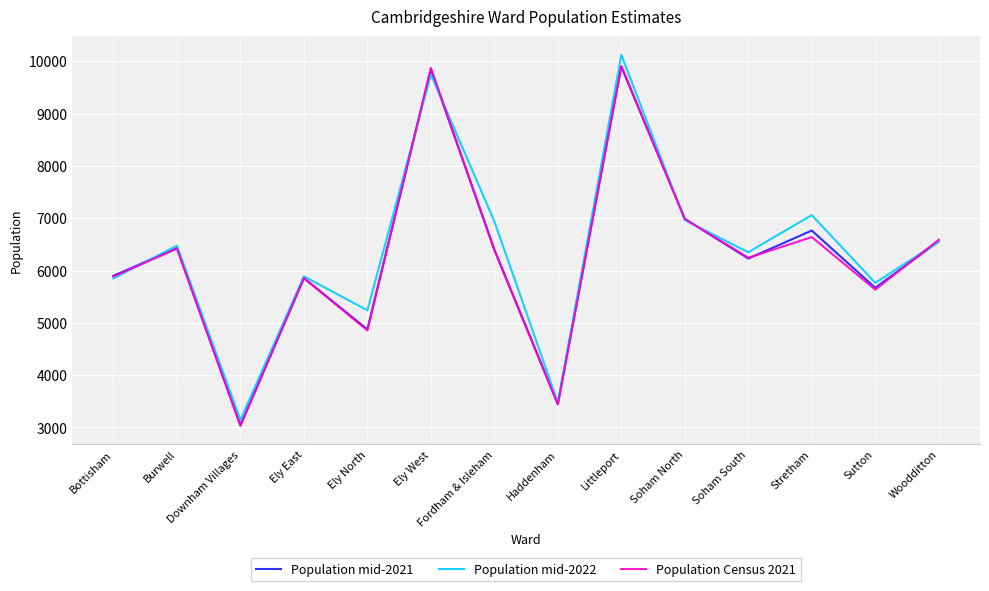

How many lines are shown in the chart?

3